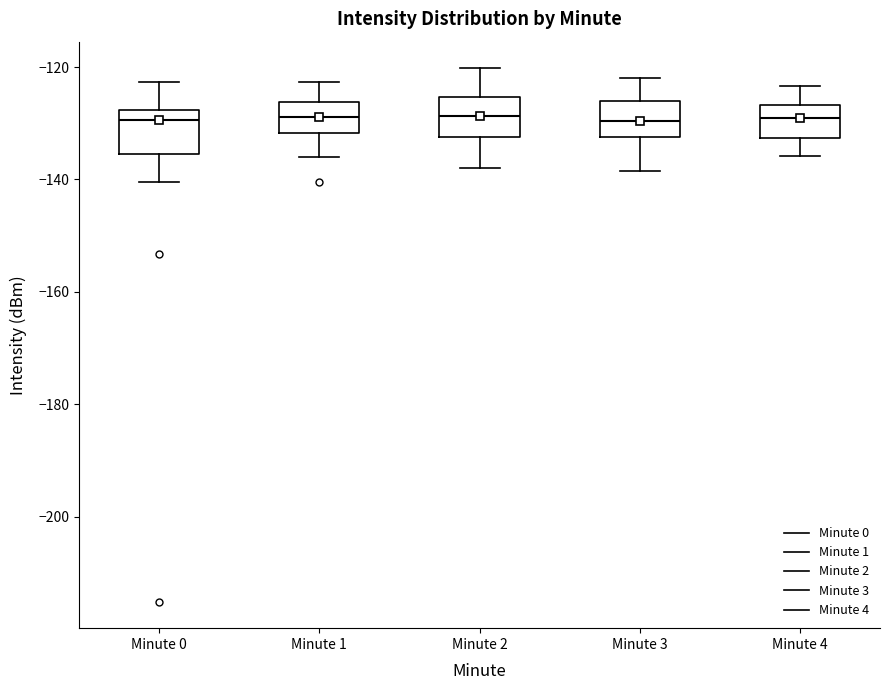

Reading left to right, read every box against the y-axis: the position of its median line, the range the box covers, and the ends of its whiskers. The values are not printed on the chart, so give them approximately, as read against the axis.

Minute 0: median -130, box -136 to -128, whiskers -140 to -122
Minute 1: median -128, box -132 to -126, whiskers -136 to -122
Minute 2: median -128, box -132 to -126, whiskers -138 to -120
Minute 3: median -130, box -132 to -126, whiskers -138 to -122
Minute 4: median -130, box -132 to -126, whiskers -136 to -124